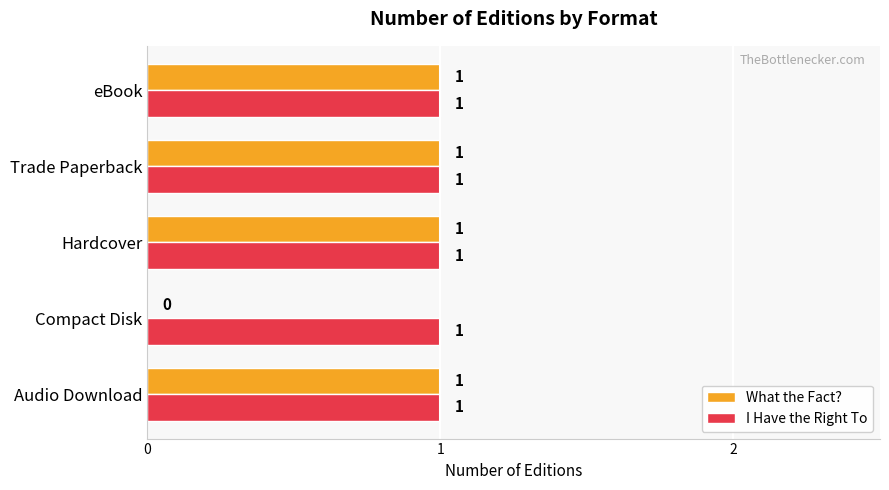

What is the sum of all I Have the Right To values?

5